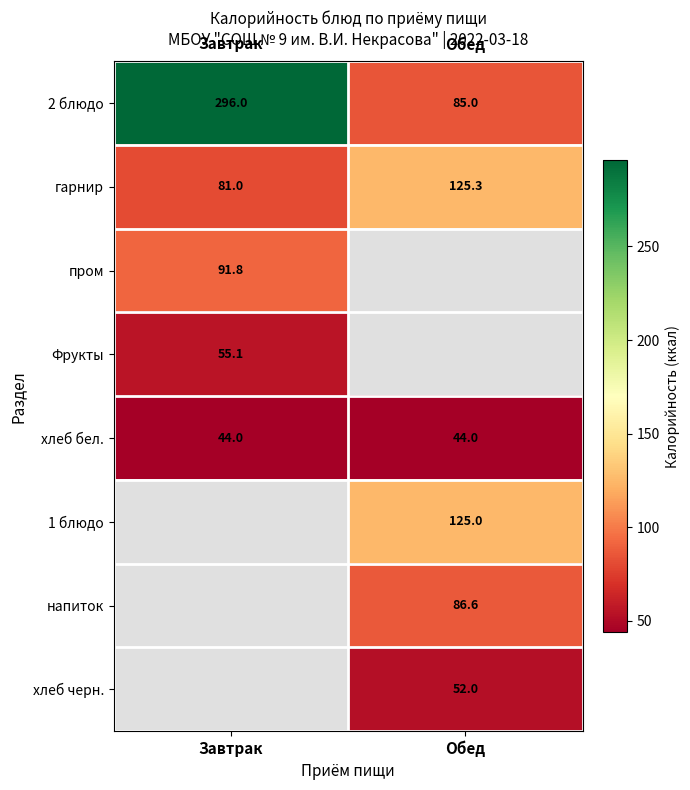

The гарнир series shows 81.0 at Завтрак. True or false?

True